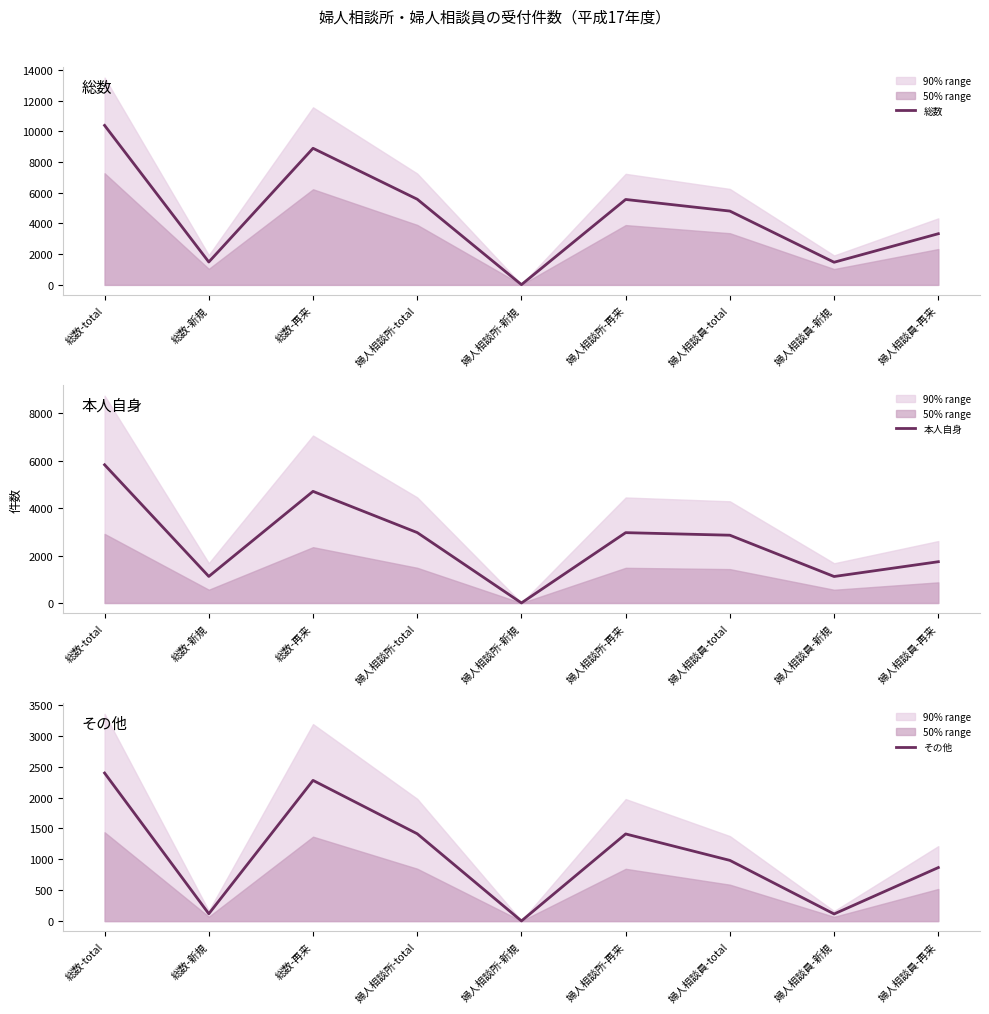

What is the minimum value shown in the chart?

3